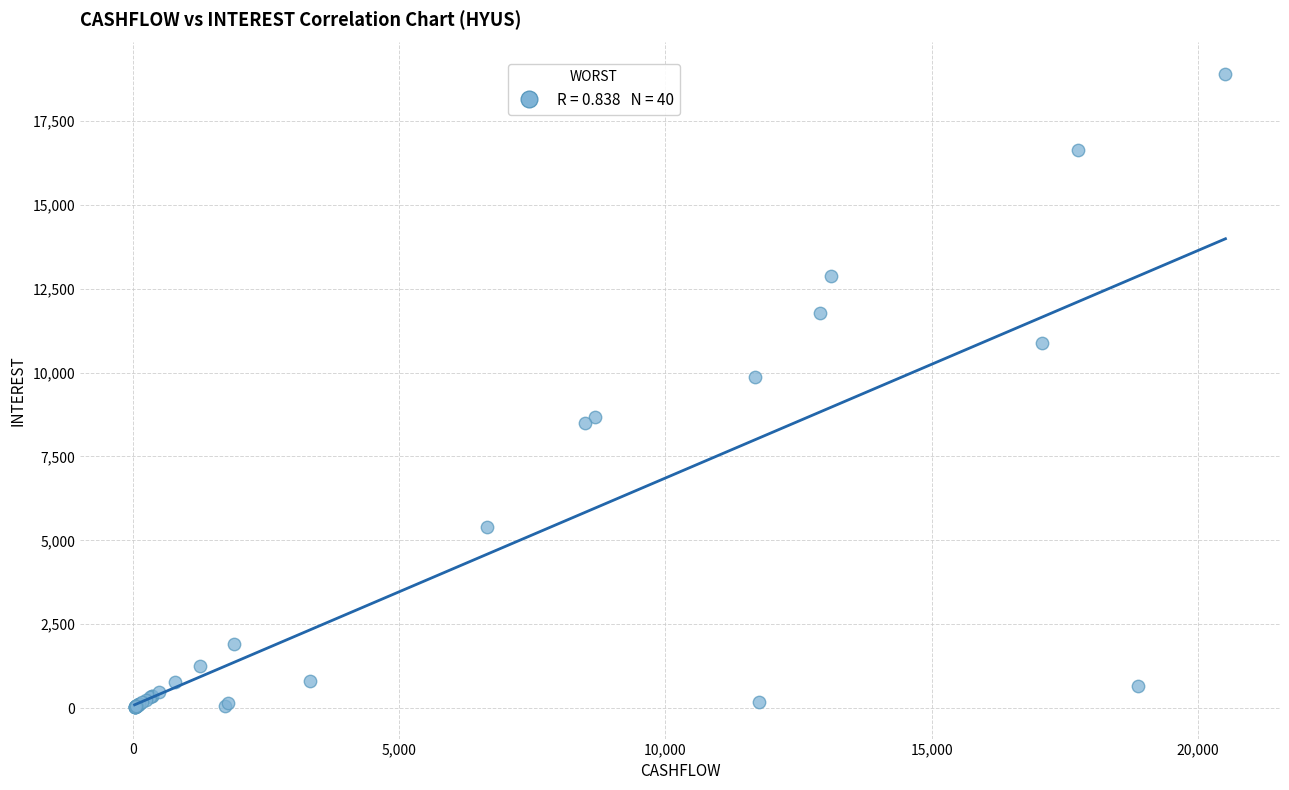

What Y value in the scatter plot is closest to 9466?

9882.7